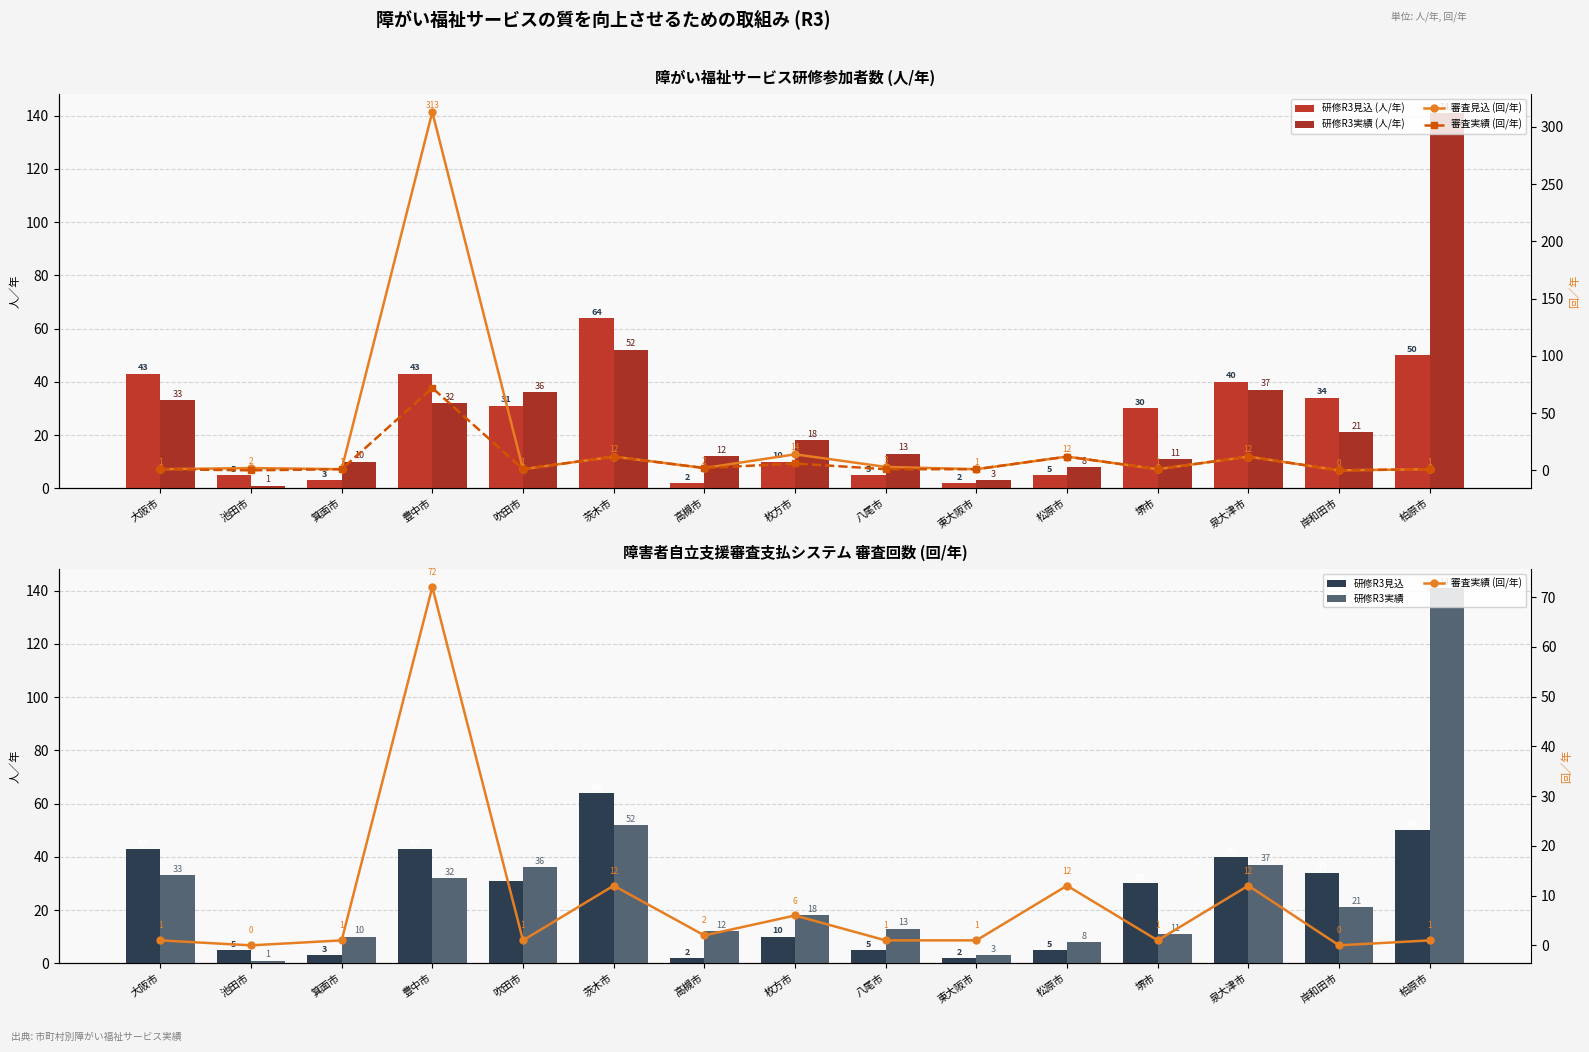

List the series in order of their peak value, lowest first.

研修R3見込 (人/年), 研修R3見込, 審査実績 (回/年), 研修R3実績 (人/年), 研修R3実績, 審査見込 (回/年)